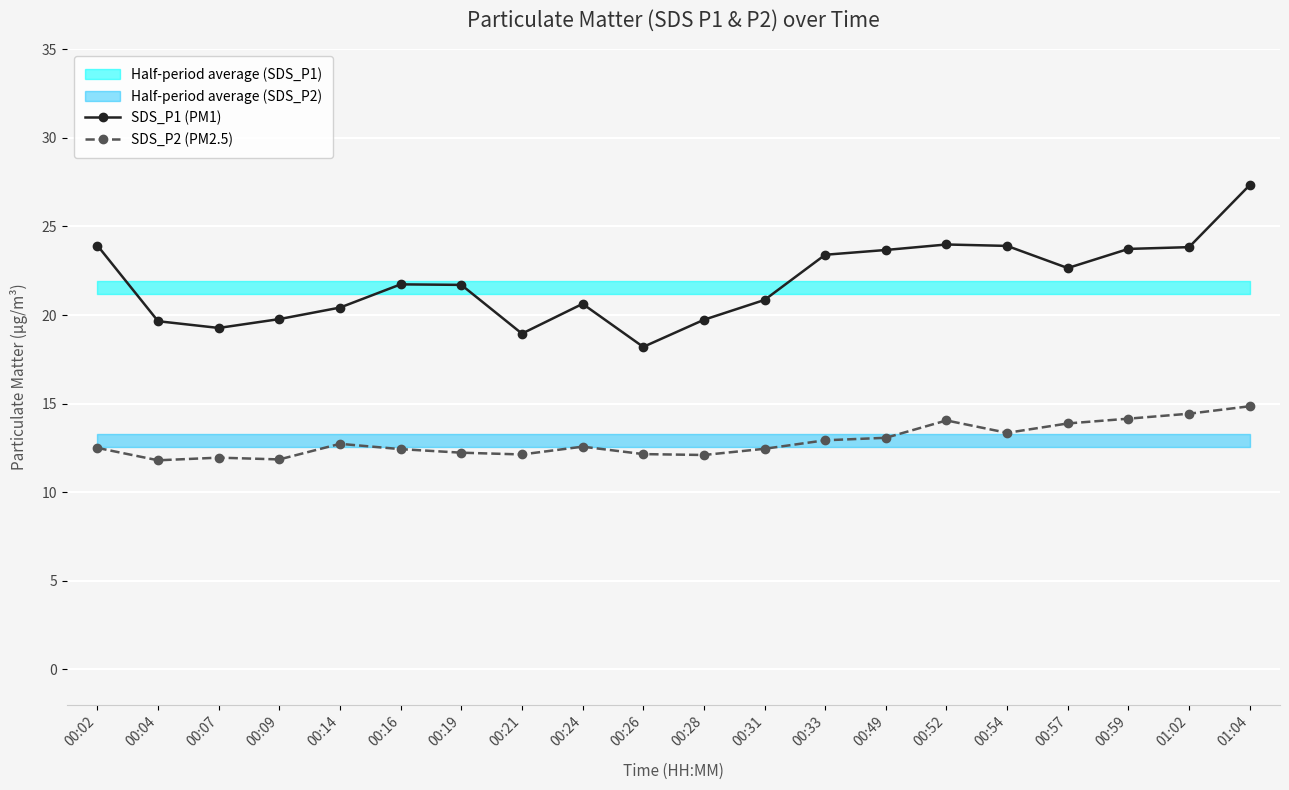

How many data points in SDS_P2 (PM2.5) are above 12?

17